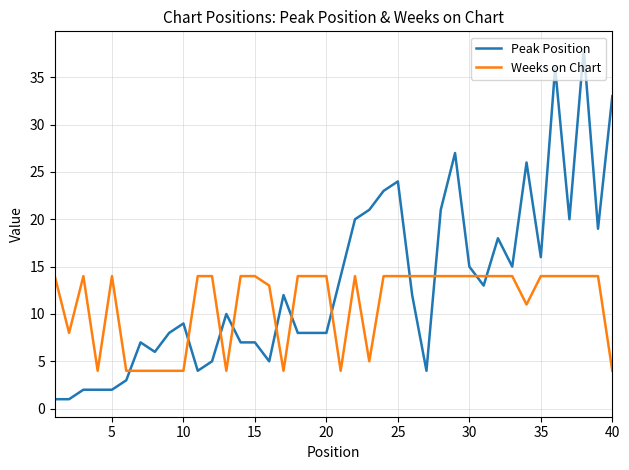

What are all the series names shown in the legend?

Peak Position, Weeks on Chart